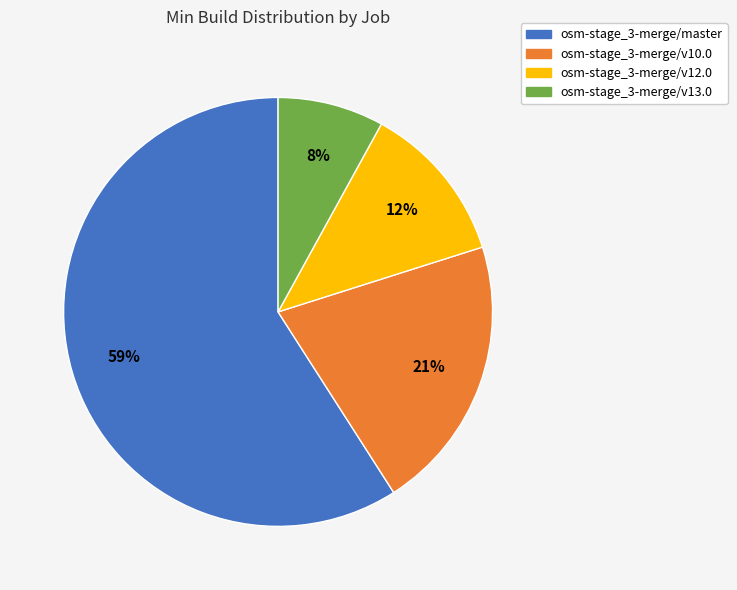

What is the largest slice in the pie chart?

osm-stage_3-merge/master